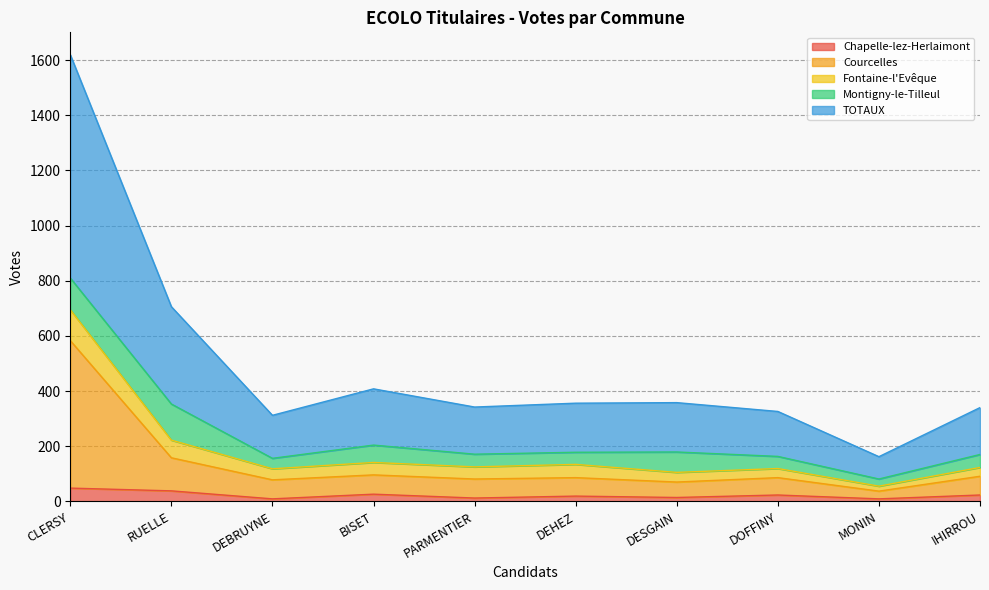

At which category is the sum across all series the highest?

CLERSY